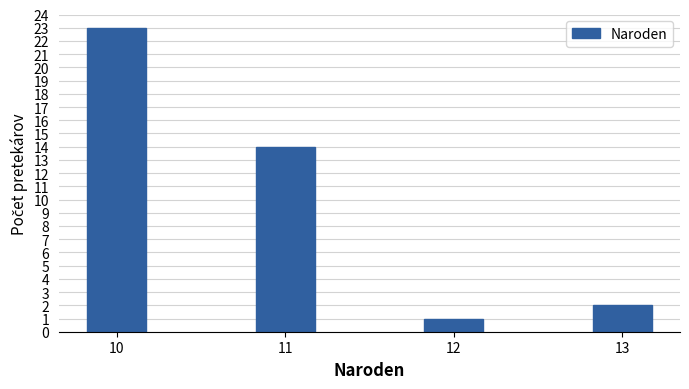

Reading left to right, extract all data points from this chart.

23	14	1	2